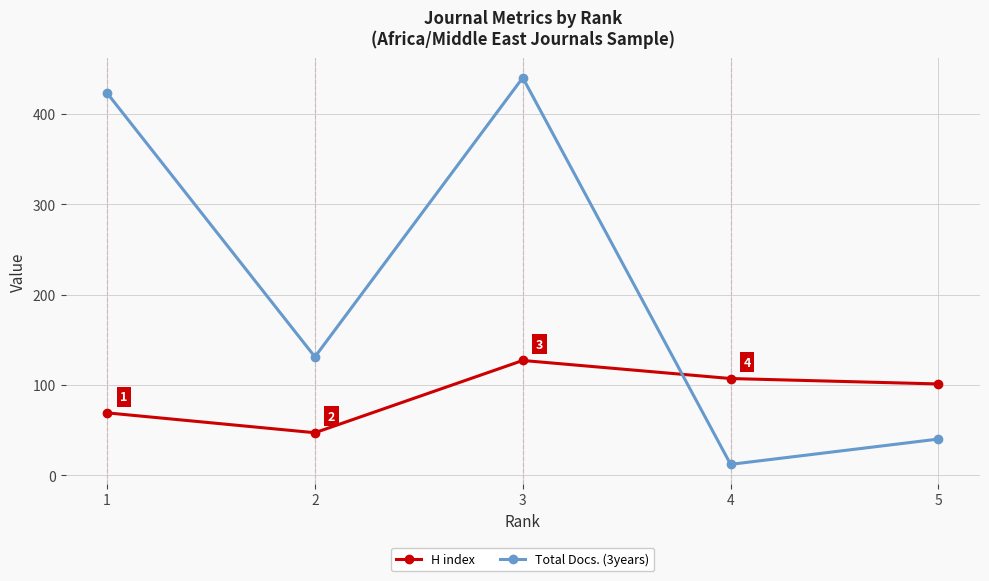

What are all the series names shown in the legend?

H index, Total Docs. (3years)